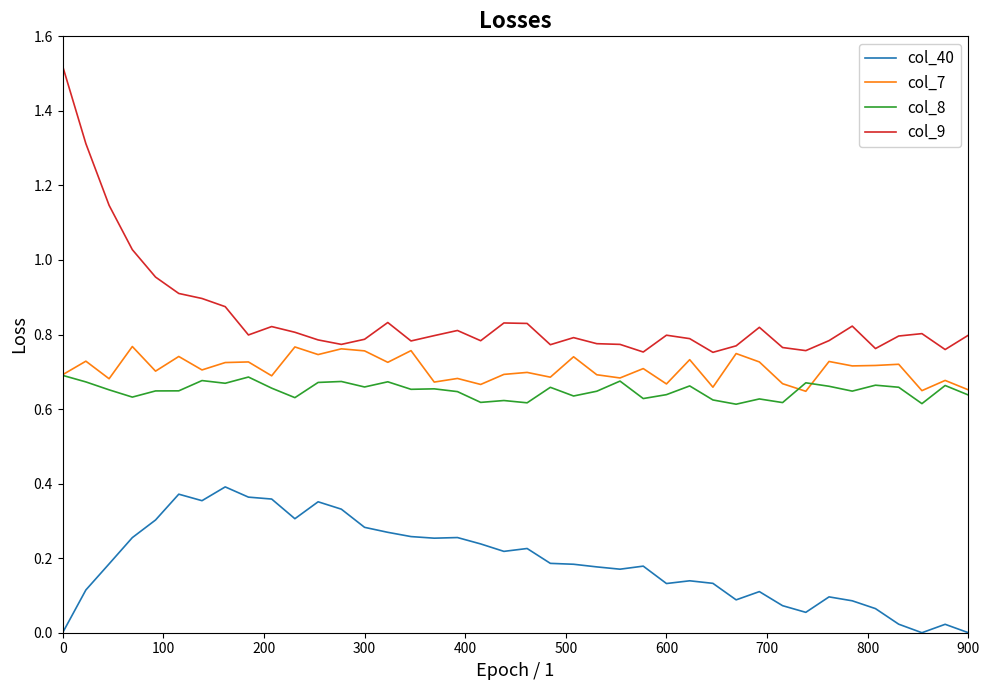

Which series has the largest range (max minus min)?

col_9